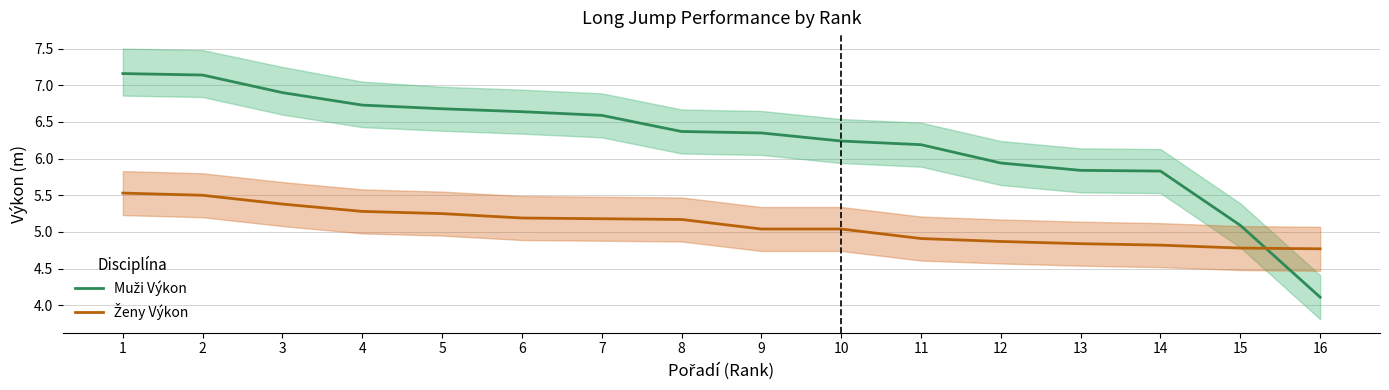

Where do Muži Výkon and Ženy Výkon first cross each other?

15 and 16